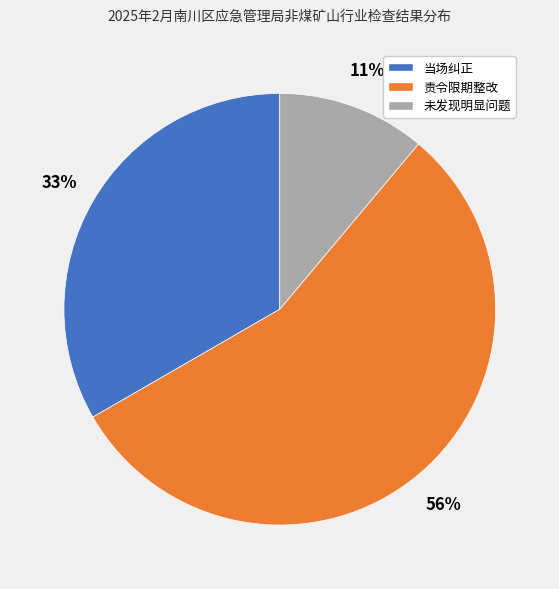

Is it true that 责令限期整改 is 56% of the pie?

True